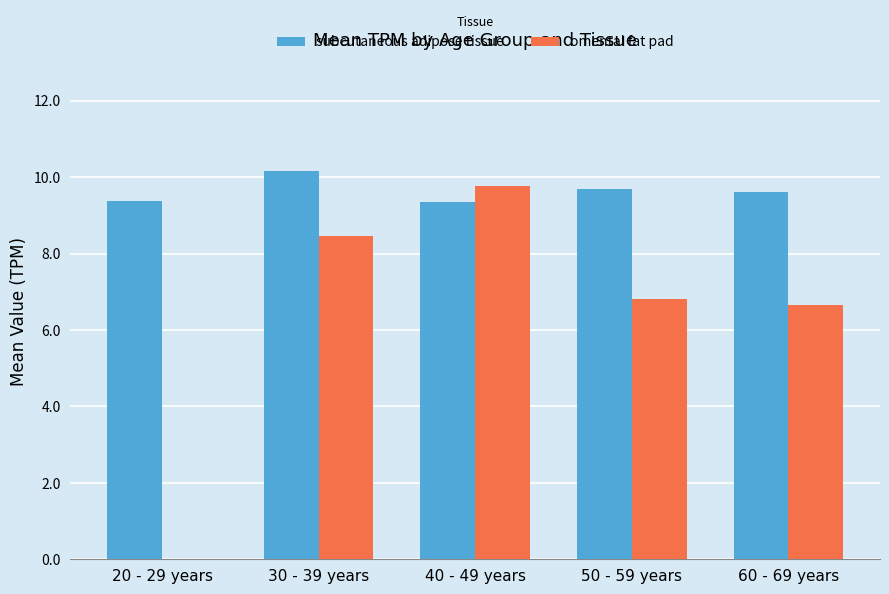

What is the total value across all series at 20 - 29 years?

9.4